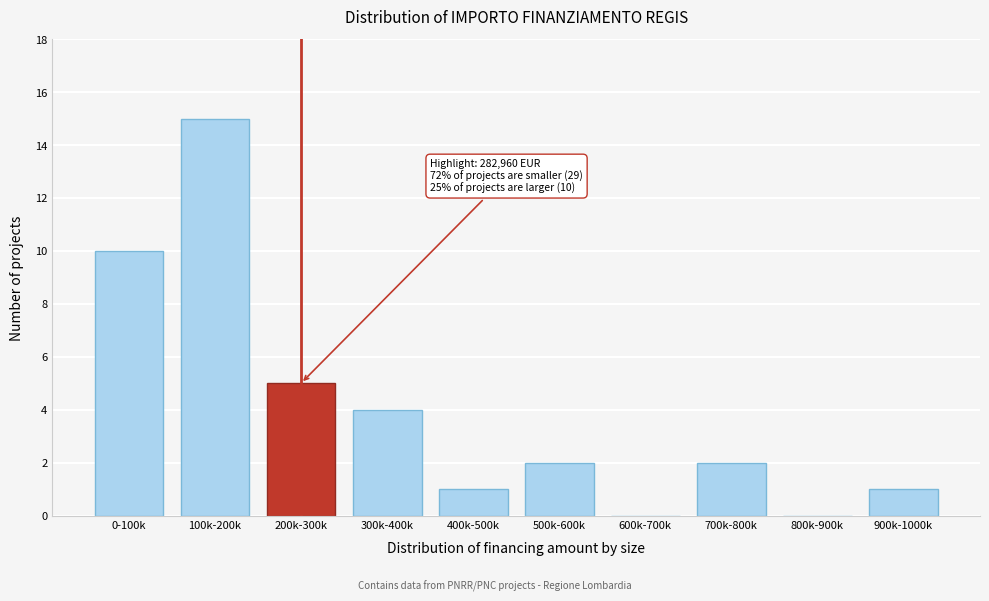

Reading left to right, what are all the values shown in this chart?

0-100k=10	100k-200k=15	200k-300k=5	300k-400k=4	400k-500k=1	500k-600k=2	600k-700k=0	700k-800k=2	800k-900k=0	900k-1000k=1